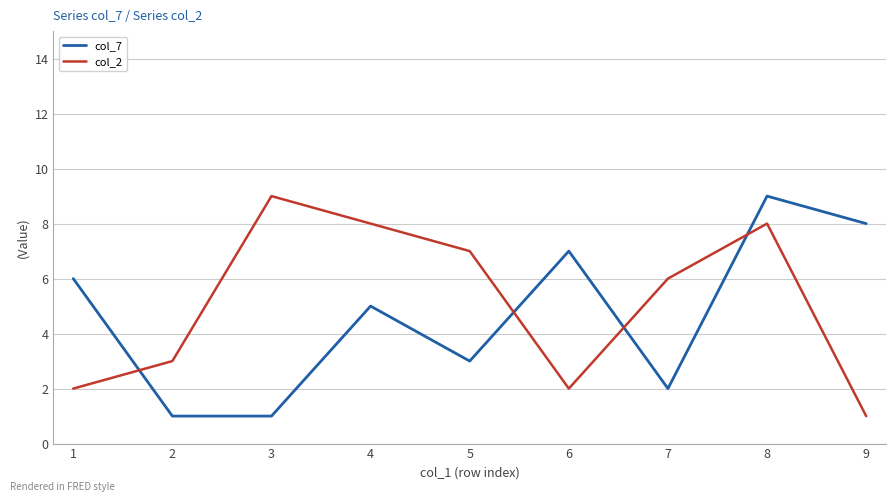

Does the chart have visible grid lines?

Yes